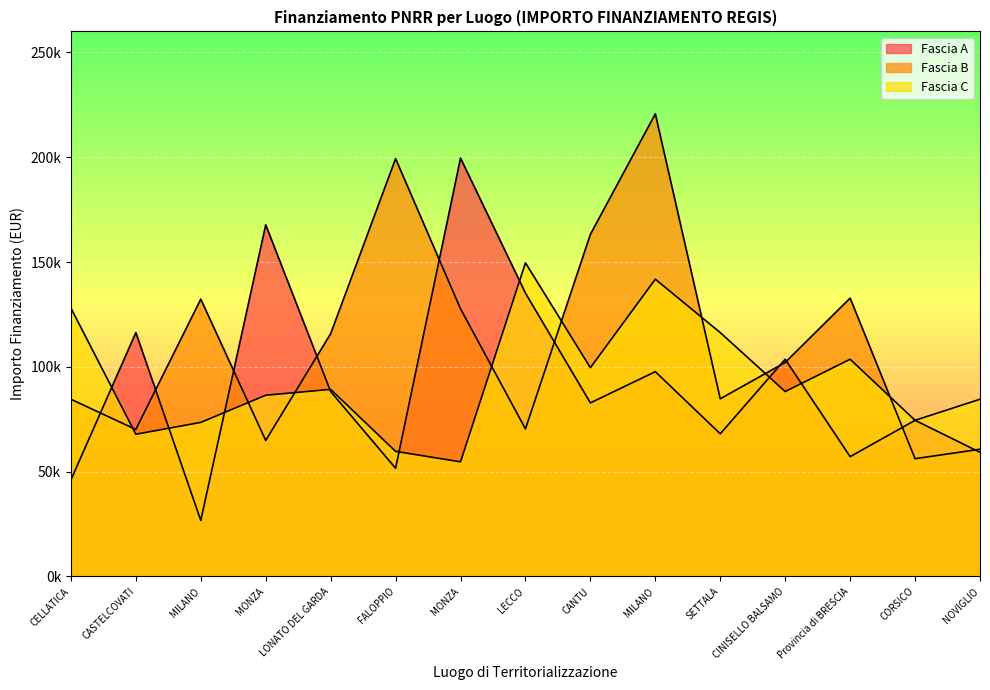

At which category is the sum across all series the highest?

MILANO